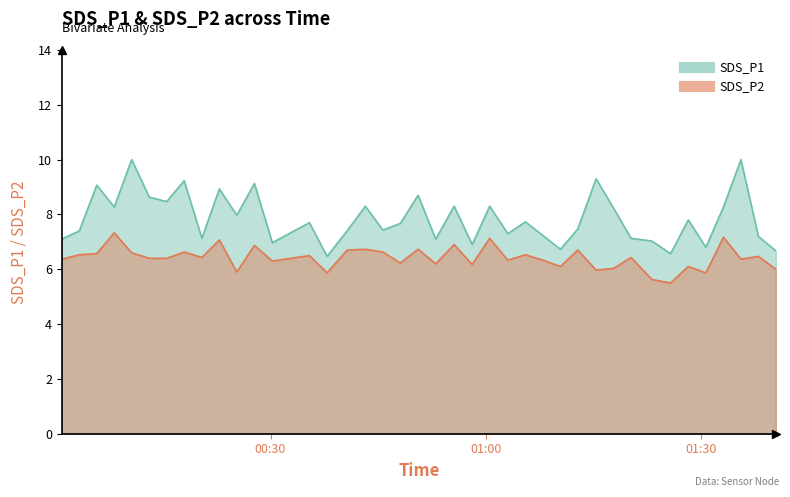

What are all the series names shown in the legend?

SDS_P1, SDS_P2